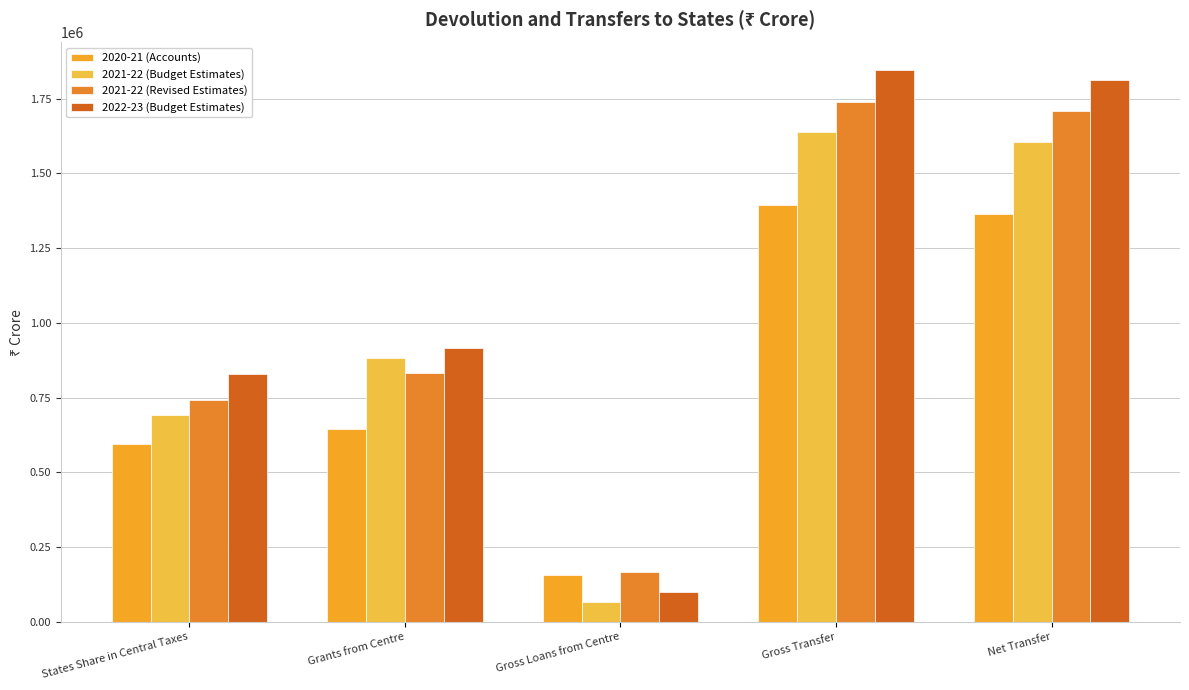

Is the value of 2021-22 (Revised Estimates) at Gross Loans from Centre greater than the value of 2021-22 (Budget Estimates) at Net Transfer?

No